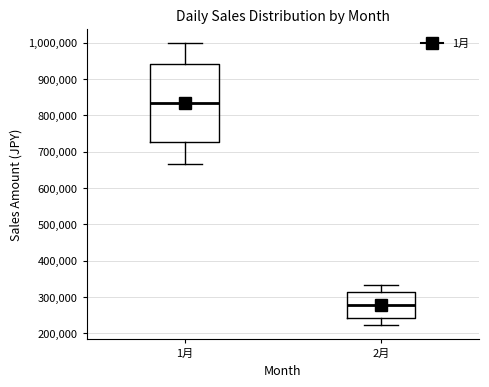

Reading left to right, transcribe this box plot: for each box, give where its median line is, the range the box spans, and where its two whiskers end, as read against the y-axis. The values are not printed on the chart, so give them approximately, as read against the axis.

1月: median 830000, box 730000 to 940000, whiskers 670000 to 1000000
2月: median 280000, box 240000 to 310000, whiskers 220000 to 330000